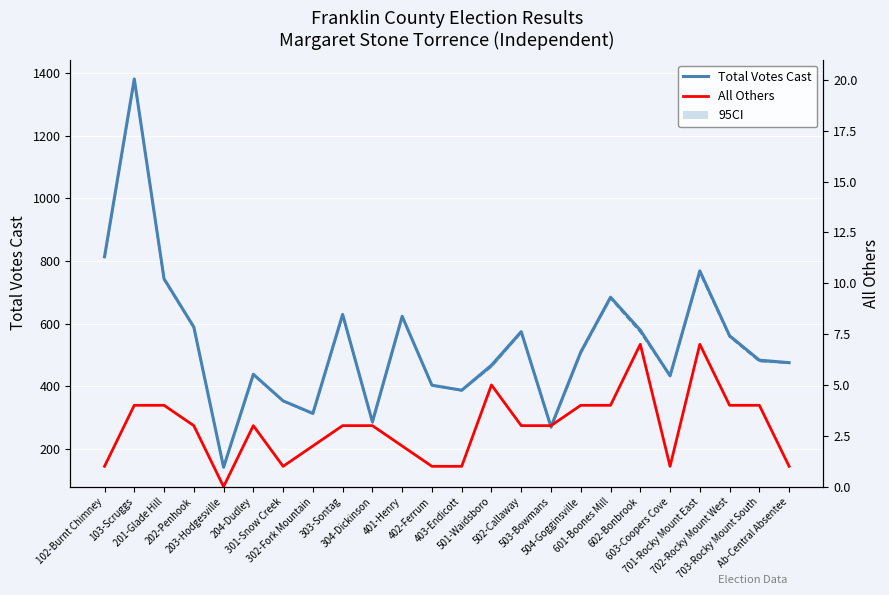

What is the spread (max minus min) of values at 204-Dudley?

435